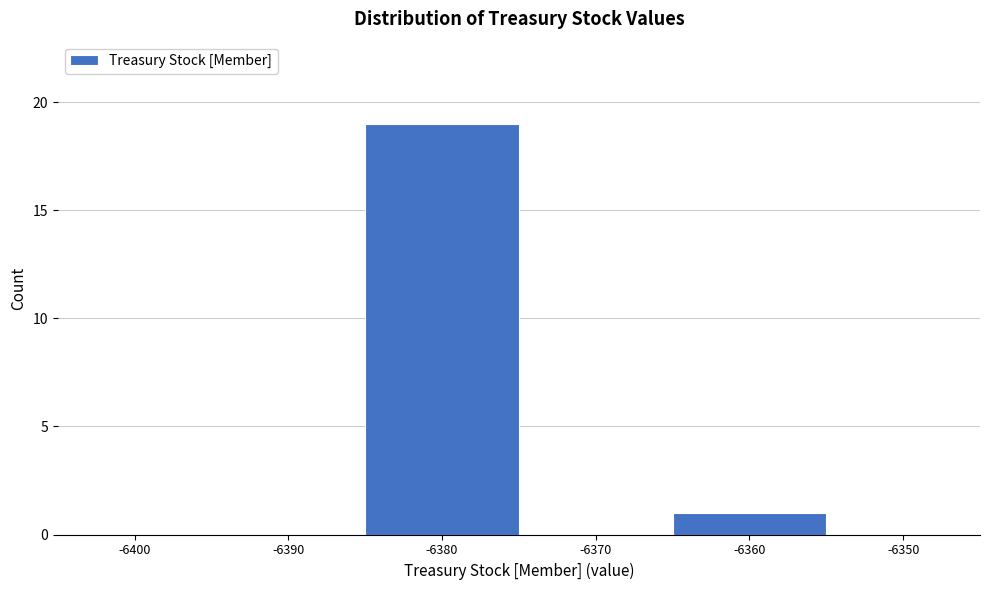

Reading left to right, list all the values displayed in this chart.

-6400=0	-6390=0	-6380=19	-6370=0	-6360=1	-6350=0